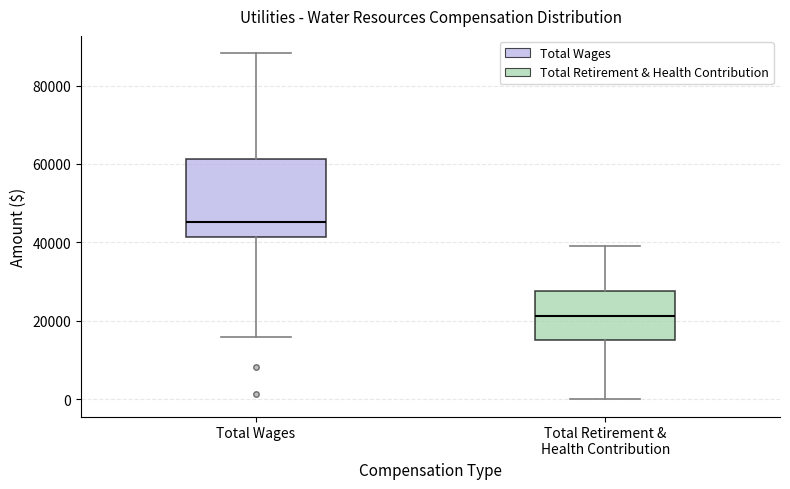

Where is the upper edge of the box for Total Retirement & Health Contribution on the y-axis? The values are not printed on the chart, so give them approximately, as read against the axis.

28000